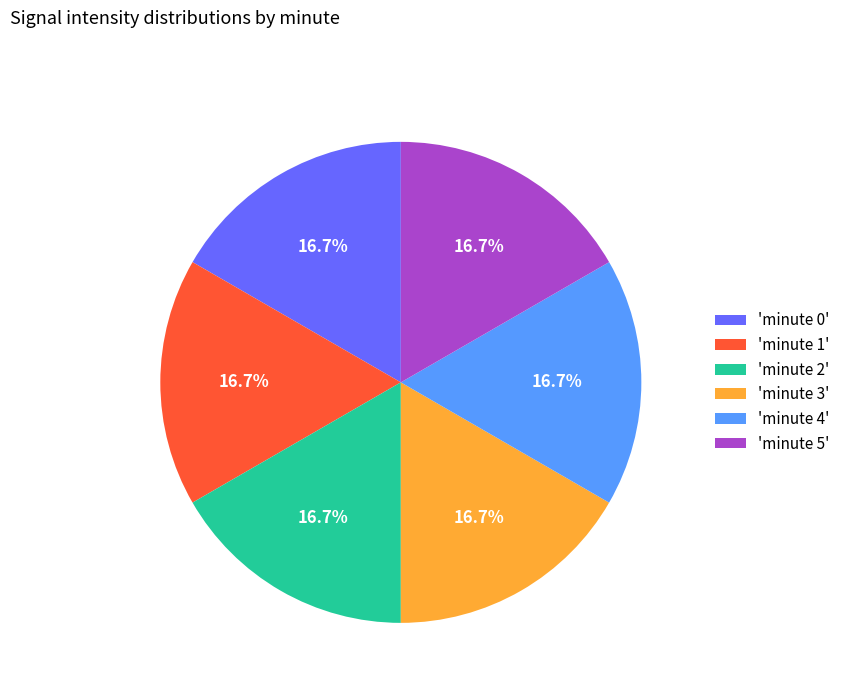

Approximately how many times larger is the value at 'minute 5' compared to 'minute 0'?

1.0